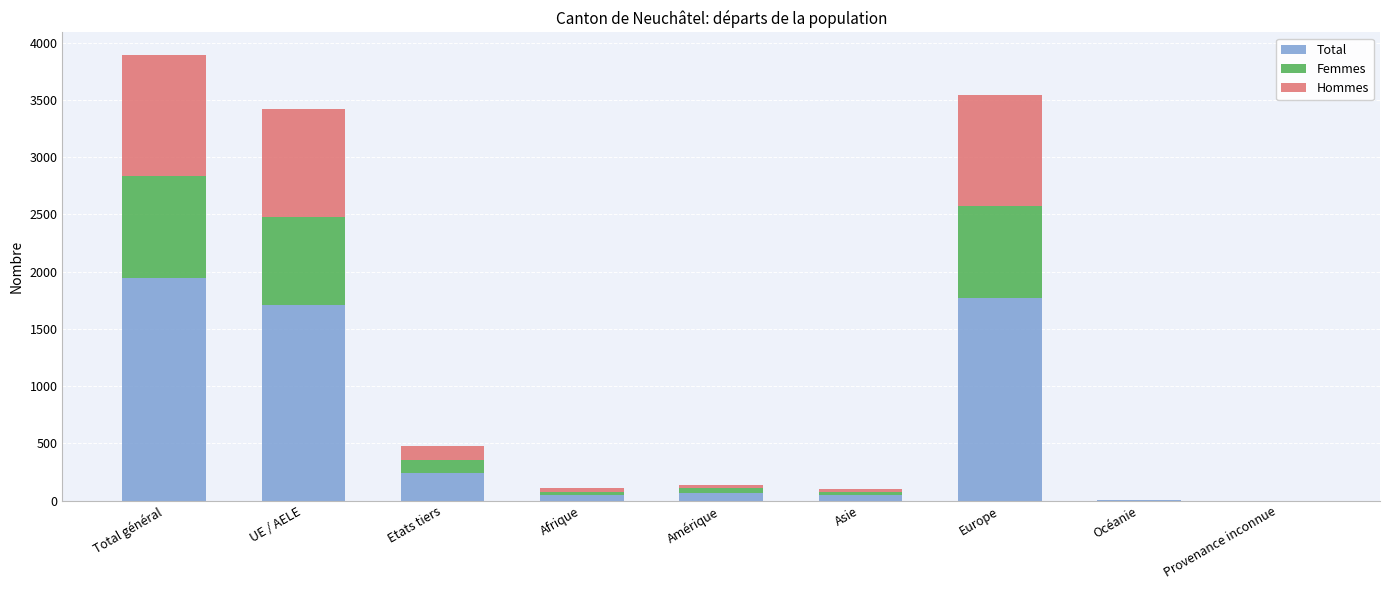

What is the total value across all series at Europe?

3544